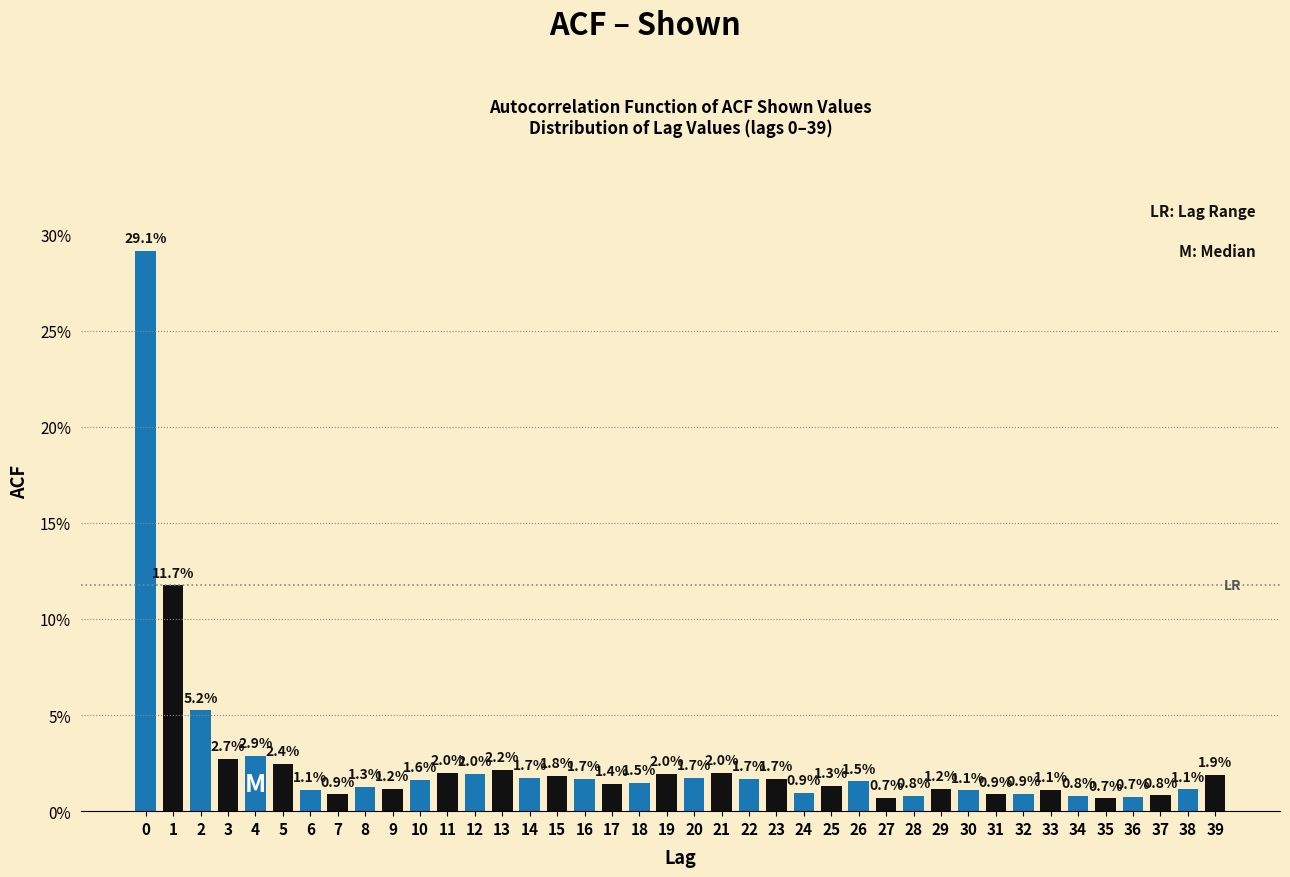

Reading left to right, what are all the values shown in this chart?

0=29.1	1=11.7	2=5.2	3=2.7	4=2.9	5=2.4	6=1.1	7=0.9	8=1.3	9=1.2	10=1.6	11=2.0	12=2.0	13=2.2	14=1.7	15=1.8	16=1.7	17=1.4	18=1.5	19=2.0	20=1.7	21=2.0	22=1.7	23=1.7	24=0.9	25=1.3	26=1.5	27=0.7	28=0.8	29=1.2	30=1.1	31=0.9	32=0.9	33=1.1	34=0.8	35=0.7	36=0.7	37=0.8	38=1.1	39=1.9